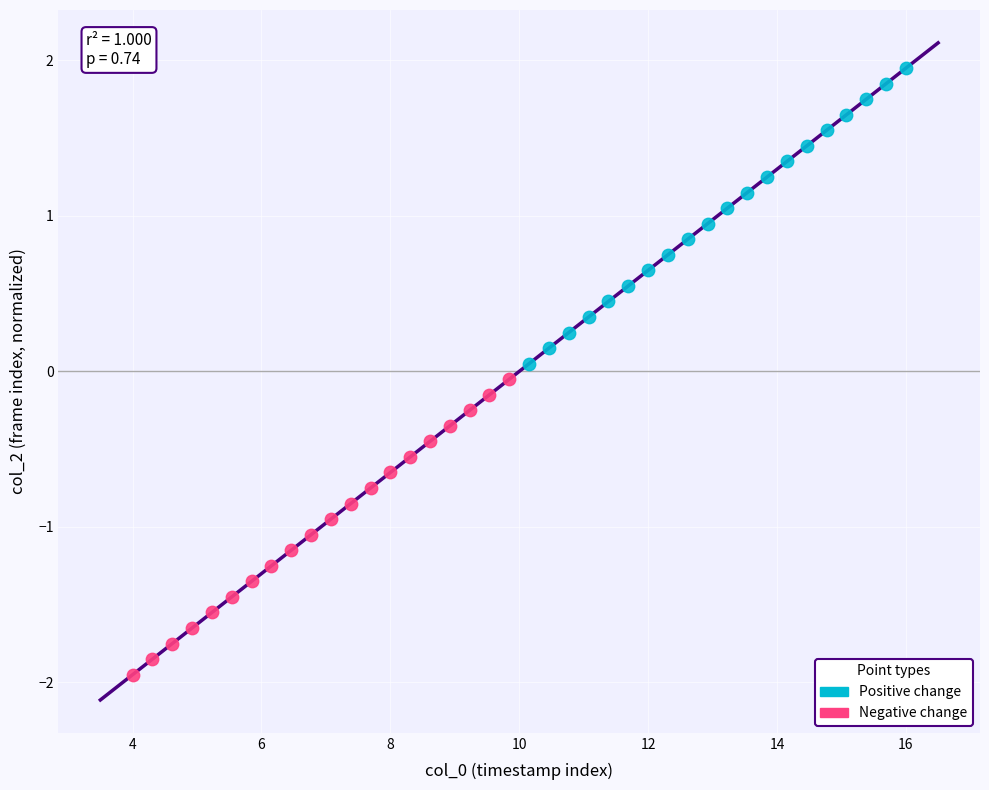

Which series reaches the minimum Y coordinate?

Negative change